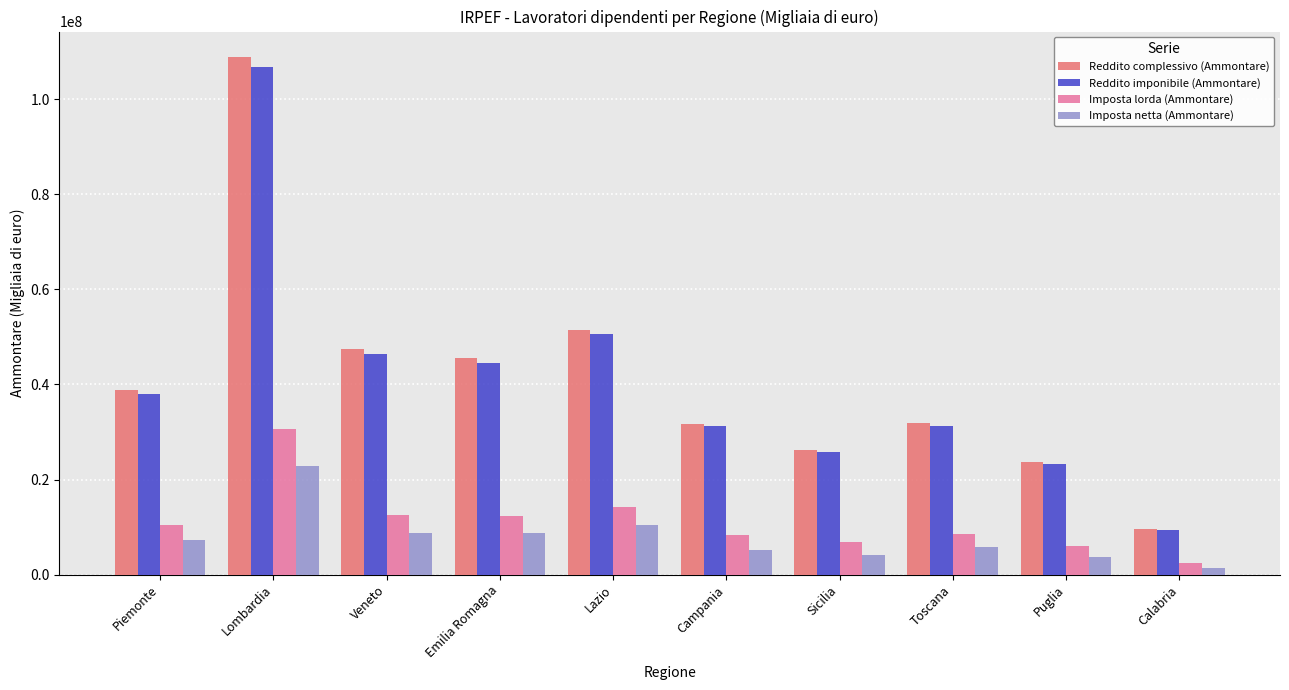

What is the total value across all series at Sicilia?

62987114